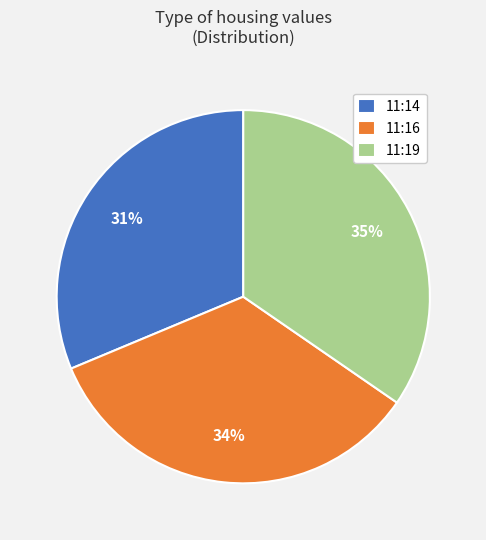

The 11:14 slice represents 43% of the pie. True or false?

False